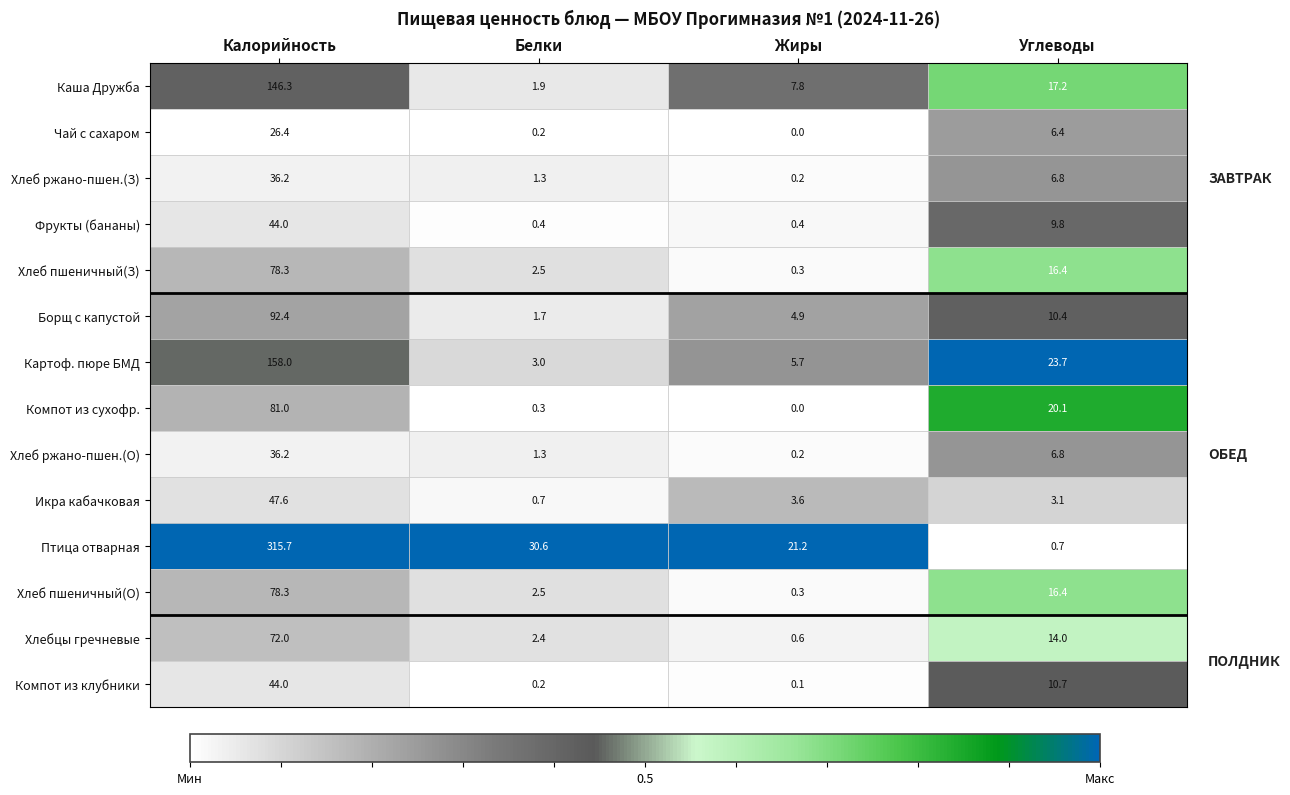

List the labels in order of Хлеб ржано-пшен.(О) value, largest first.

Калорийность, Углеводы, Белки, Жиры